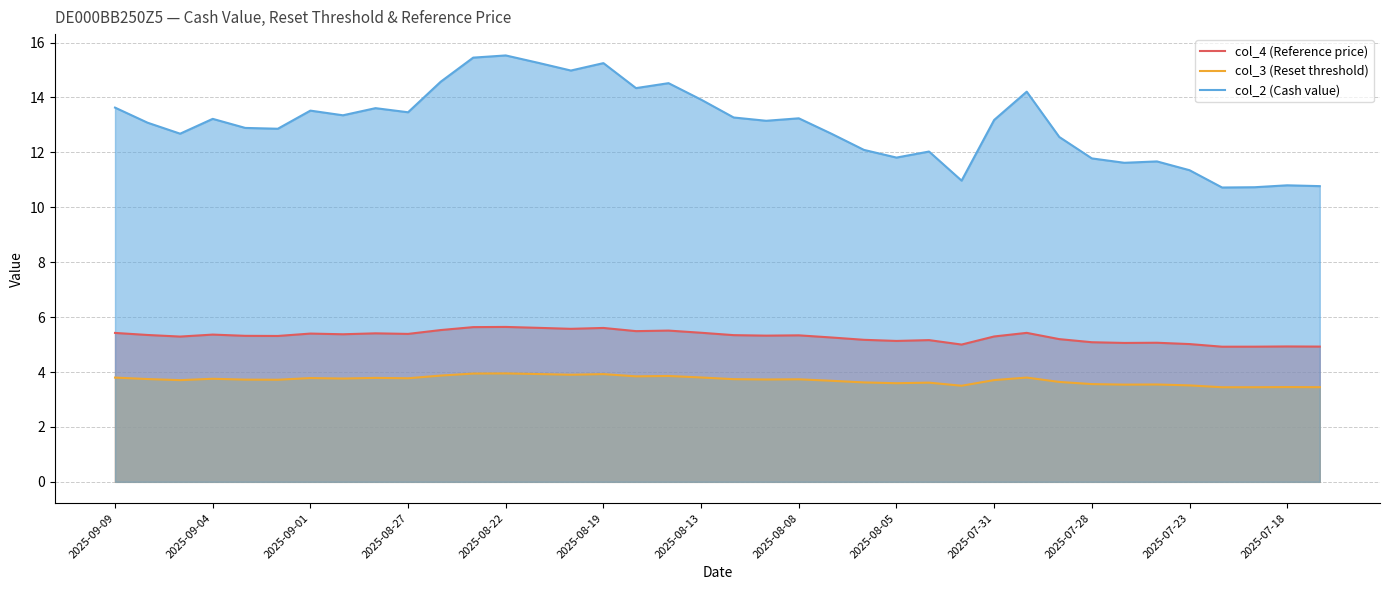

Rank the series at 28 from highest to lowest value.

col_2 (Cash value), col_4 (Reference price), col_3 (Reset threshold)